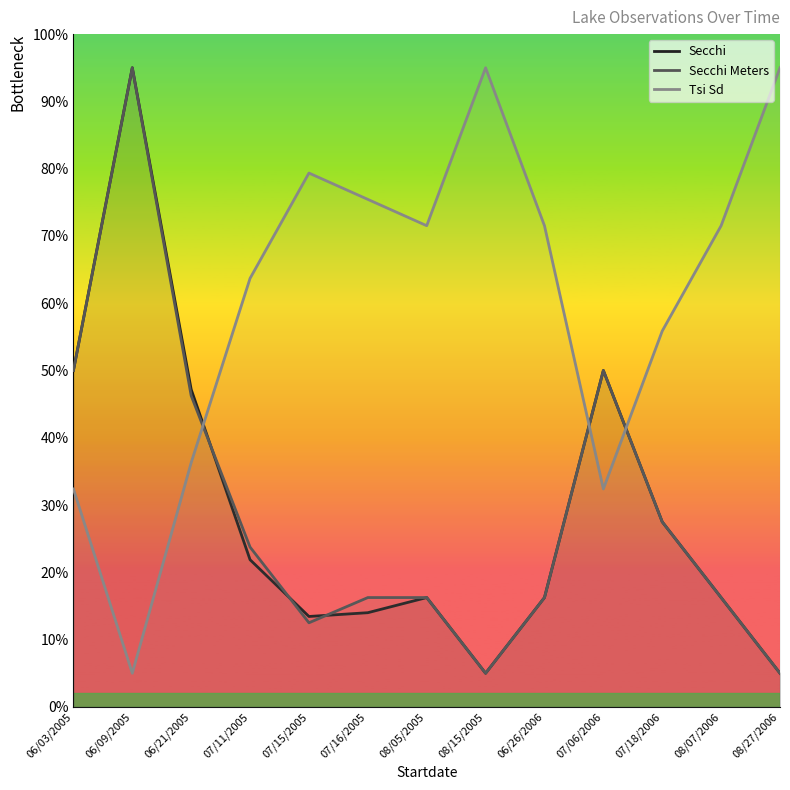

Is the value of Secchi at 08/27/2006 greater than the value of Secchi Meters at 07/15/2005?

No